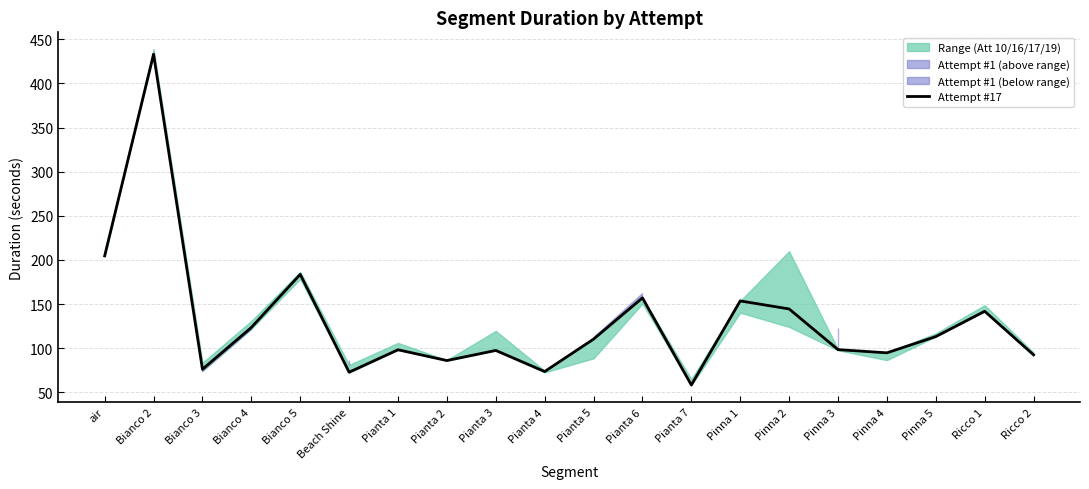

At which category does the data reach its first local peak?

Bianco 2